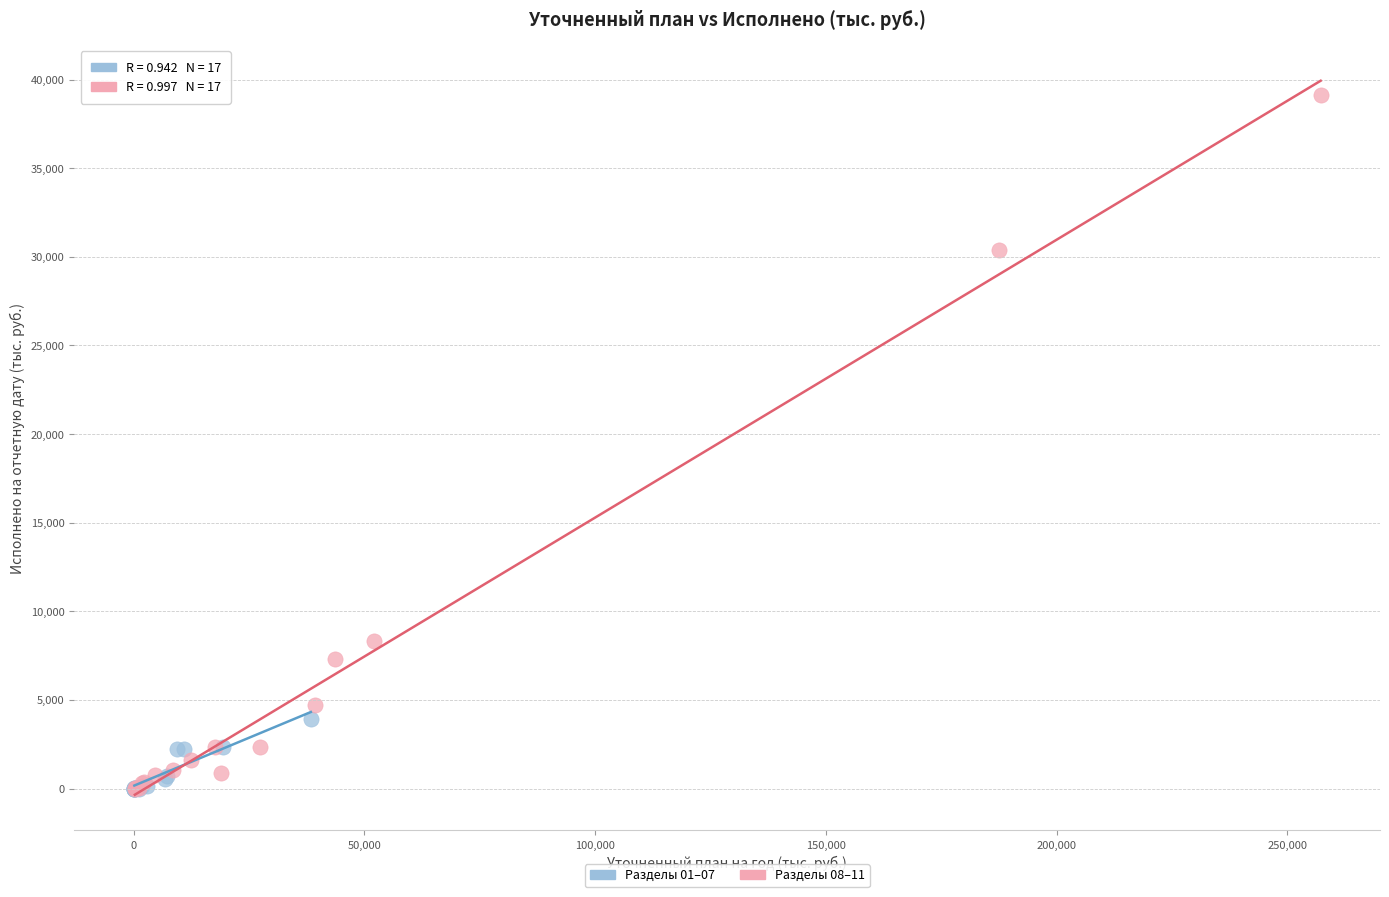

Which series has the largest Y range (max minus min)?

Разделы 08–11